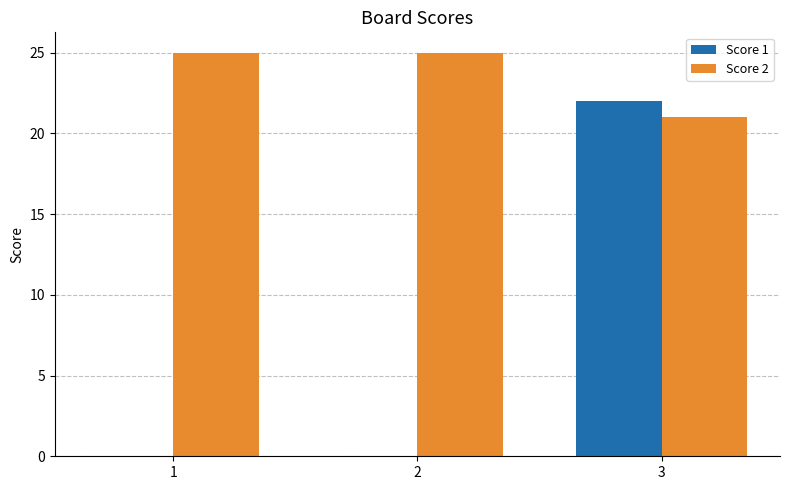

What is the total value across all series at 1?

25